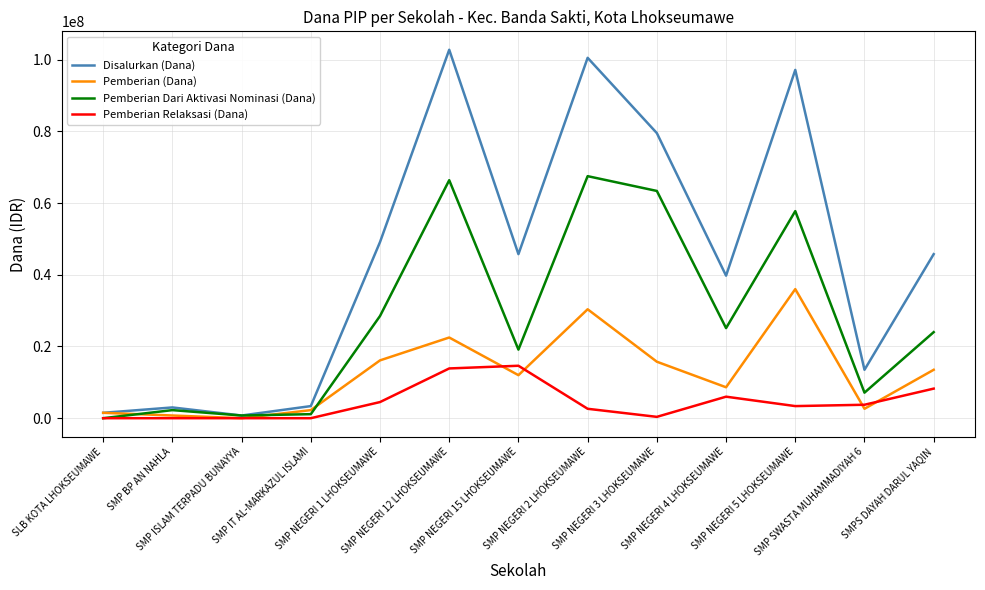

List the series in order of their overall mean, lowest first.

Pemberian Relaksasi (Dana), Pemberian (Dana), Pemberian Dari Aktivasi Nominasi (Dana), Disalurkan (Dana)